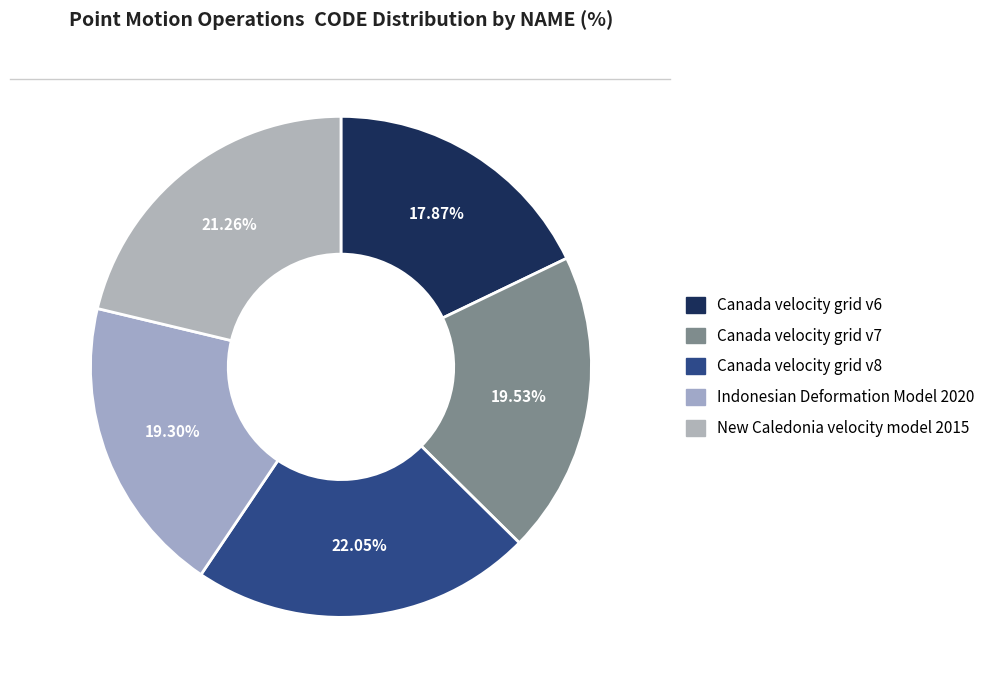

How many segments does this pie chart have?

5